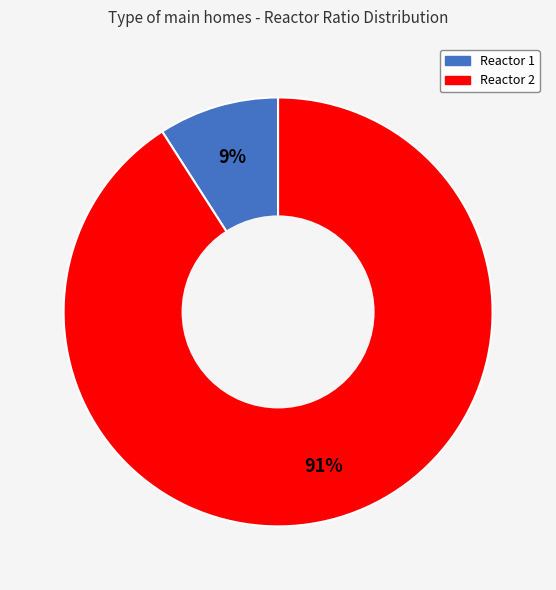

Combined, do Reactor 1 and Reactor 2 account for over 50%?

Yes